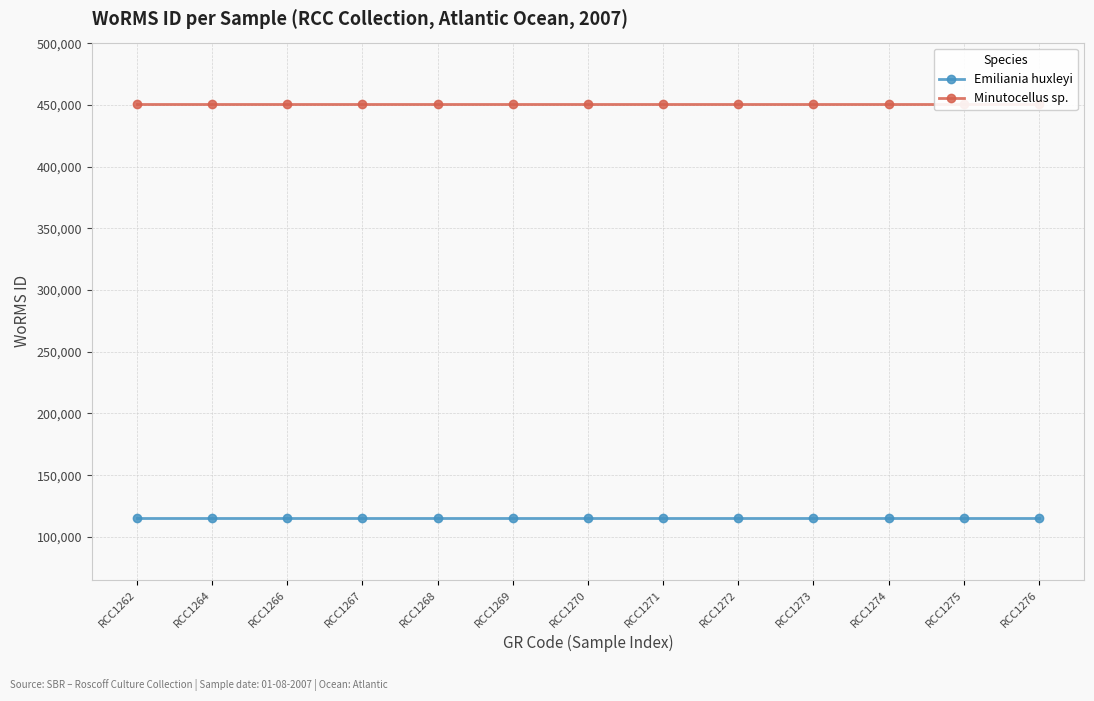

Rank the series by their average value, from highest to lowest.

Minutocellus sp., Emiliania huxleyi